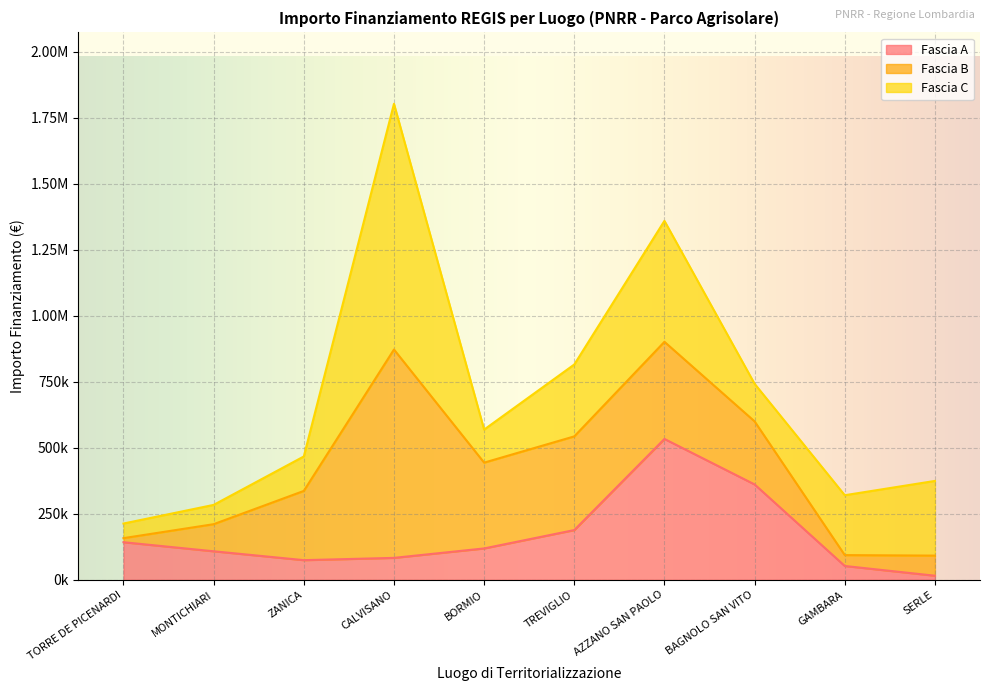

What are all the series names shown in the legend?

Fascia A, Fascia B, Fascia C